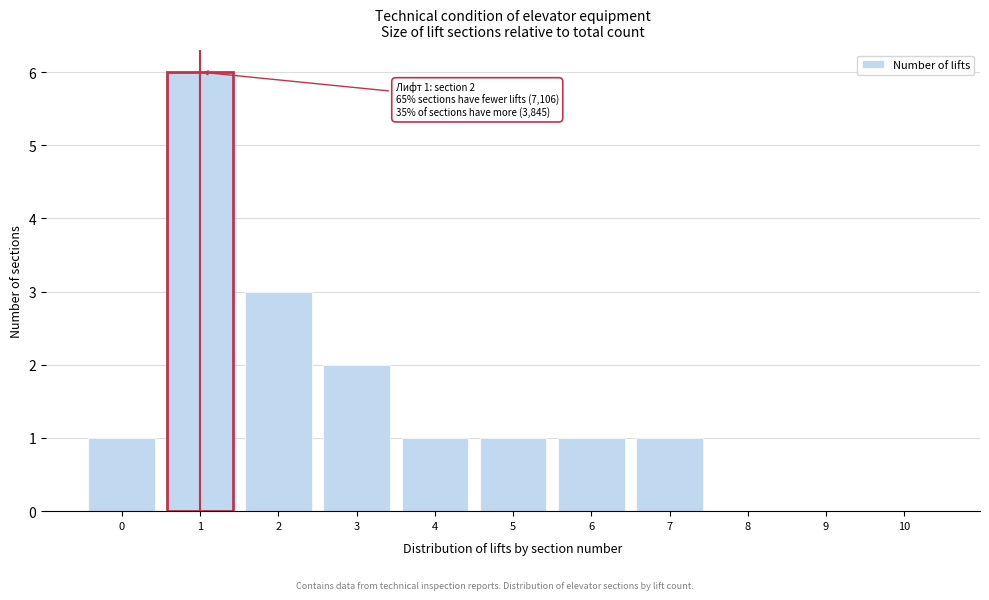

Reading right to left, list all the values displayed in this chart.

10=0	9=0	8=0	7=1	6=1	5=1	4=1	3=2	2=3	1=6	0=1